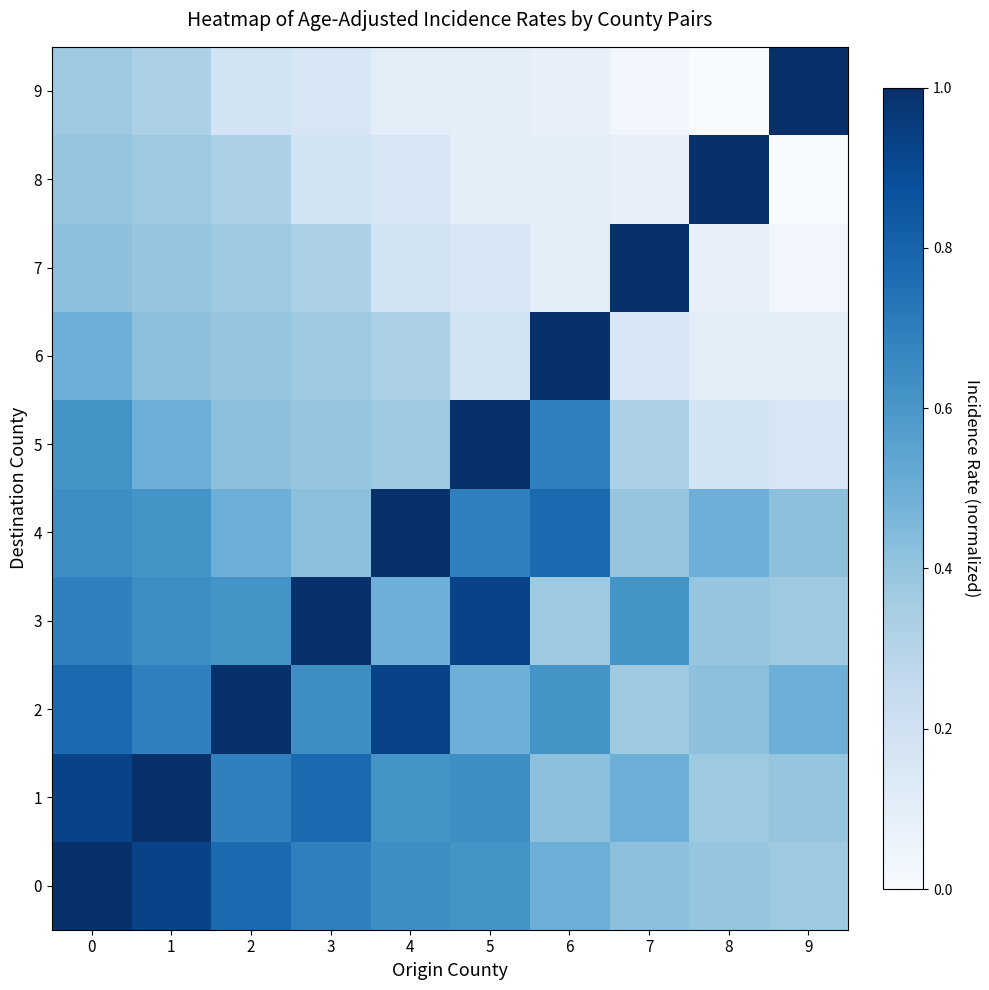

At which category does the chart reach its minimum across all series?

9